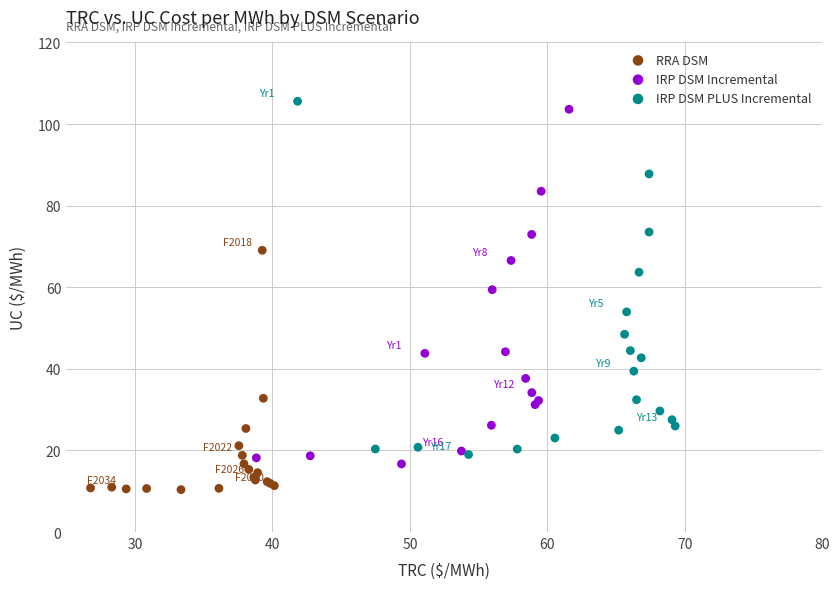

Which series reaches the minimum Y coordinate?

RRA DSM